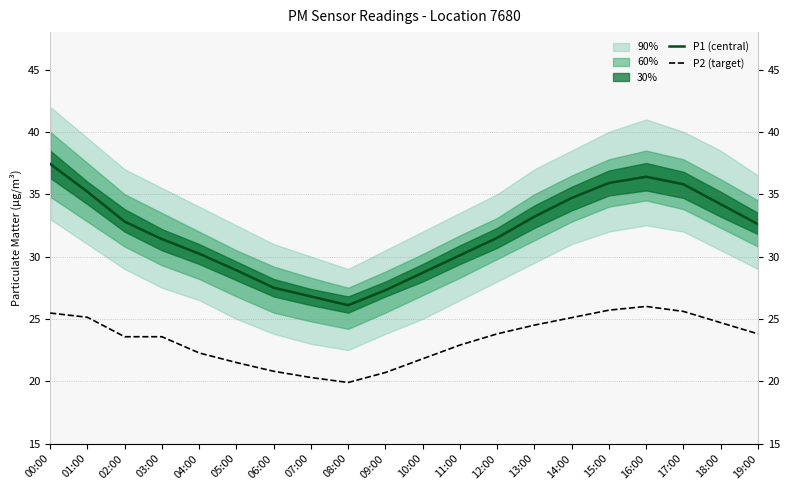

What is the value of the P2 (target) point at the 8th from the left?

20.3